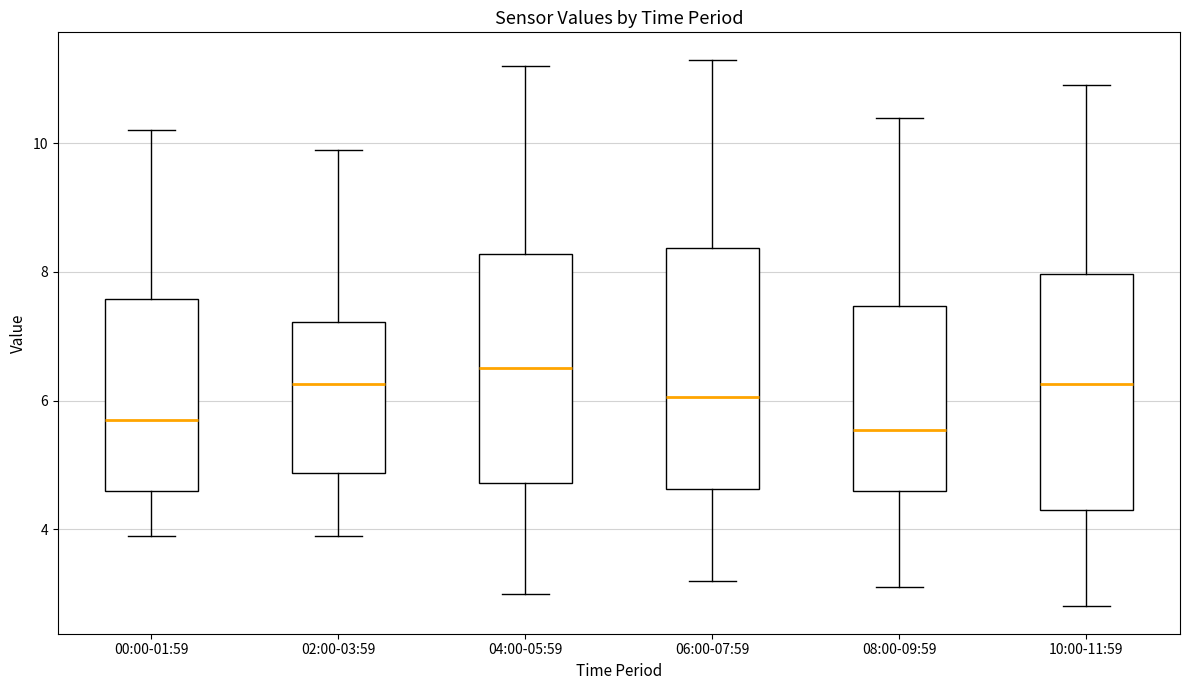

Reading left to right, read every box against the y-axis: the position of its median line, the range the box covers, and the ends of its whiskers. The values are not printed on the chart, so give them approximately, as read against the axis.

00:00-01:59: median 5.8, box 4.6 to 7.6, whiskers 4.0 to 10.2
02:00-03:59: median 6.2, box 4.8 to 7.2, whiskers 4.0 to 10.0
04:00-05:59: median 6.6, box 4.8 to 8.2, whiskers 3.0 to 11.2
06:00-07:59: median 6.0, box 4.6 to 8.4, whiskers 3.2 to 11.4
08:00-09:59: median 5.6, box 4.6 to 7.4, whiskers 3.2 to 10.4
10:00-11:59: median 6.2, box 4.4 to 8.0, whiskers 2.8 to 11.0